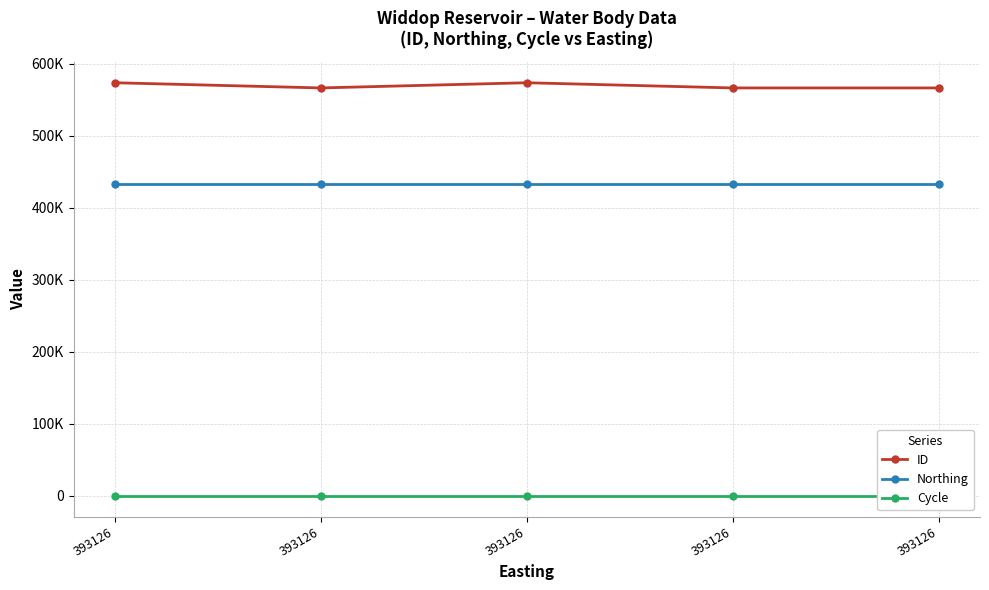

Is this an area chart (filled region under the line)?

No